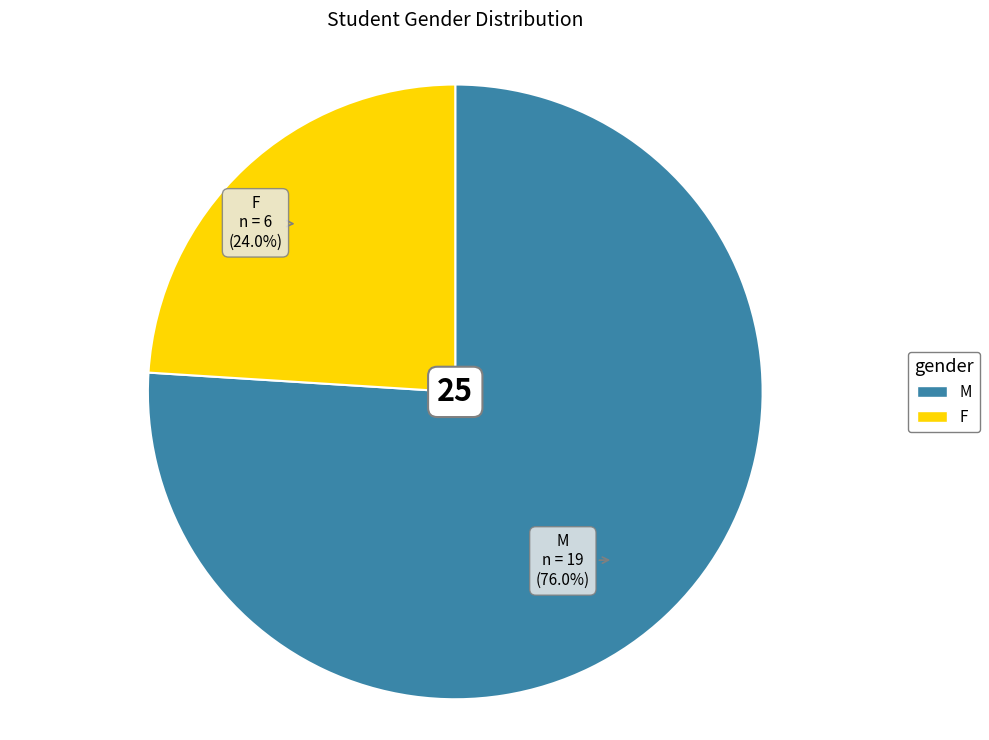

Is F the majority of the pie?

No